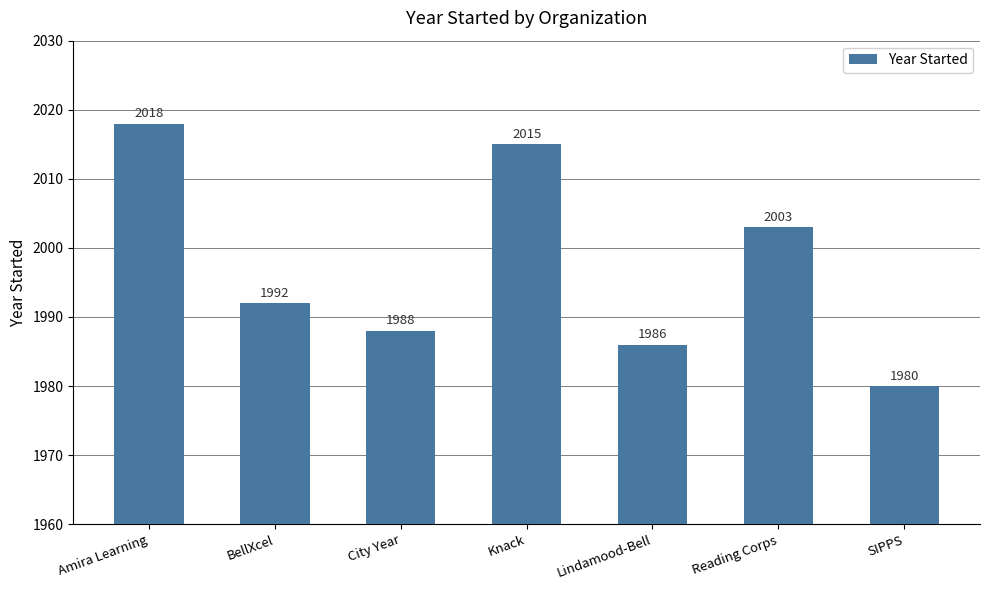

The chart shows a value of 1980 at SIPPS. True or false?

True